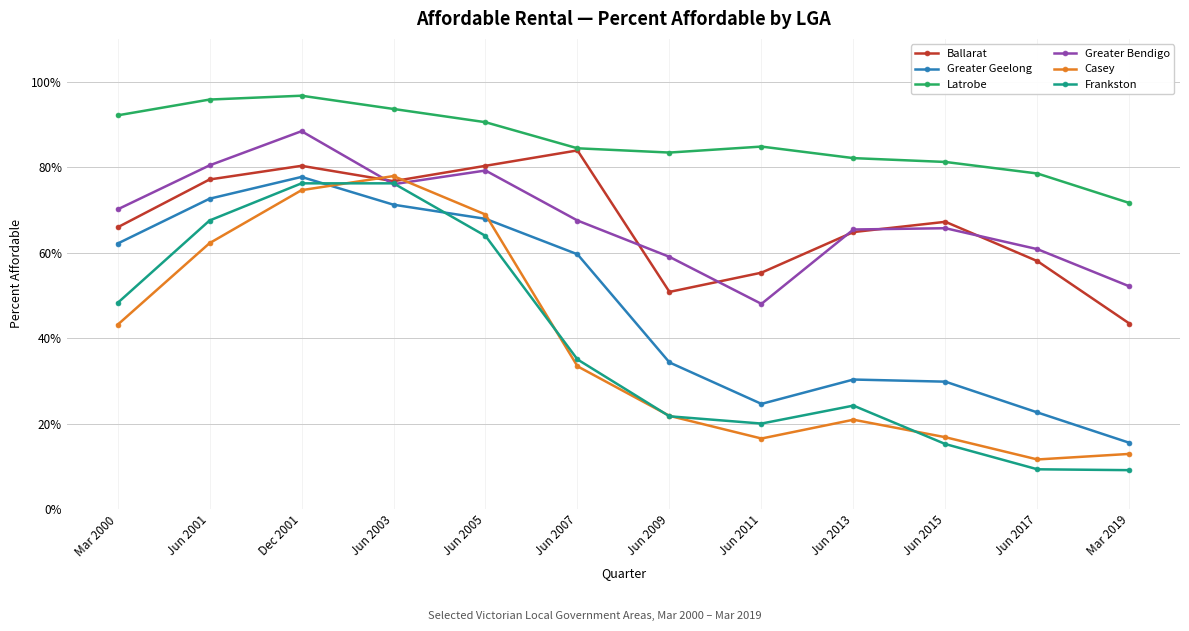

What are all the series names shown in the legend?

Ballarat, Greater Geelong, Latrobe, Greater Bendigo, Casey, Frankston